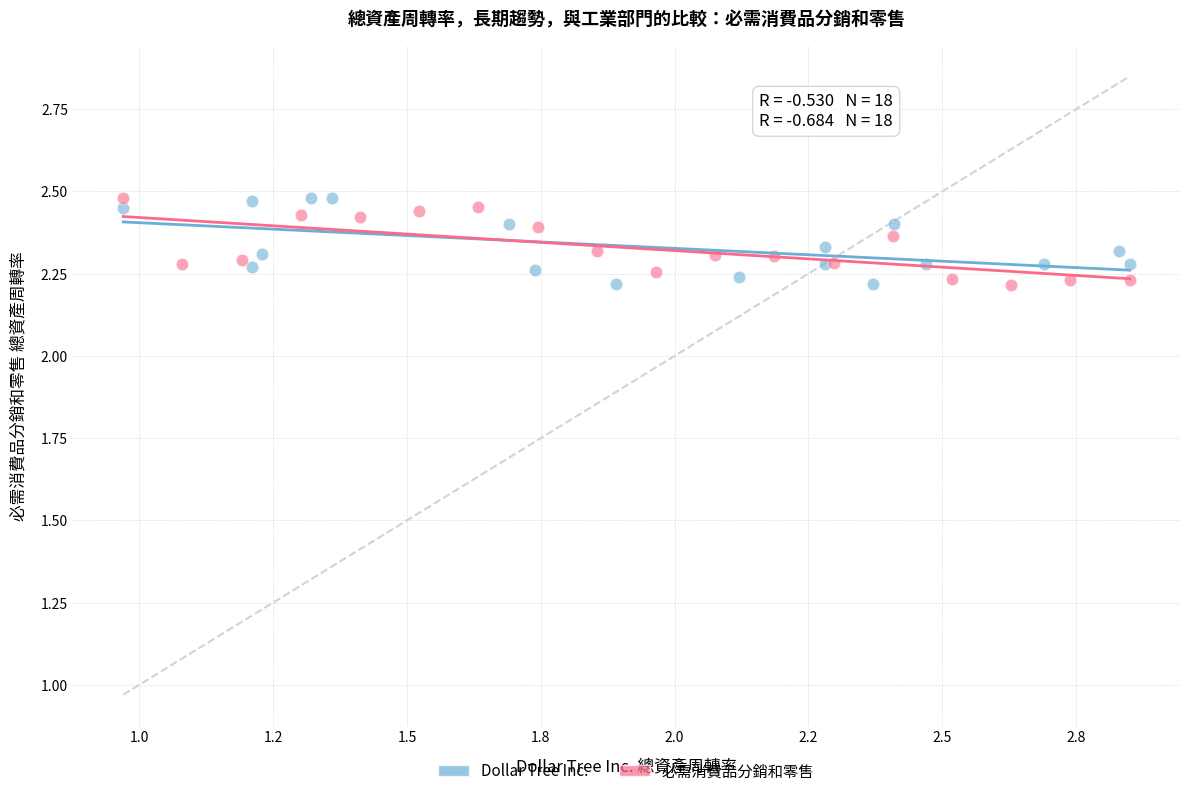

What are all the series names shown in the legend?

Dollar Tree Inc., 必需消費品分銷和零售